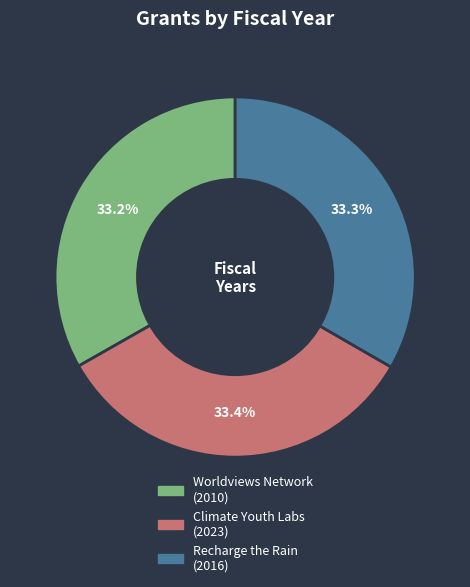

Does Recharge the Rain (2016) represent more than half of the total?

No